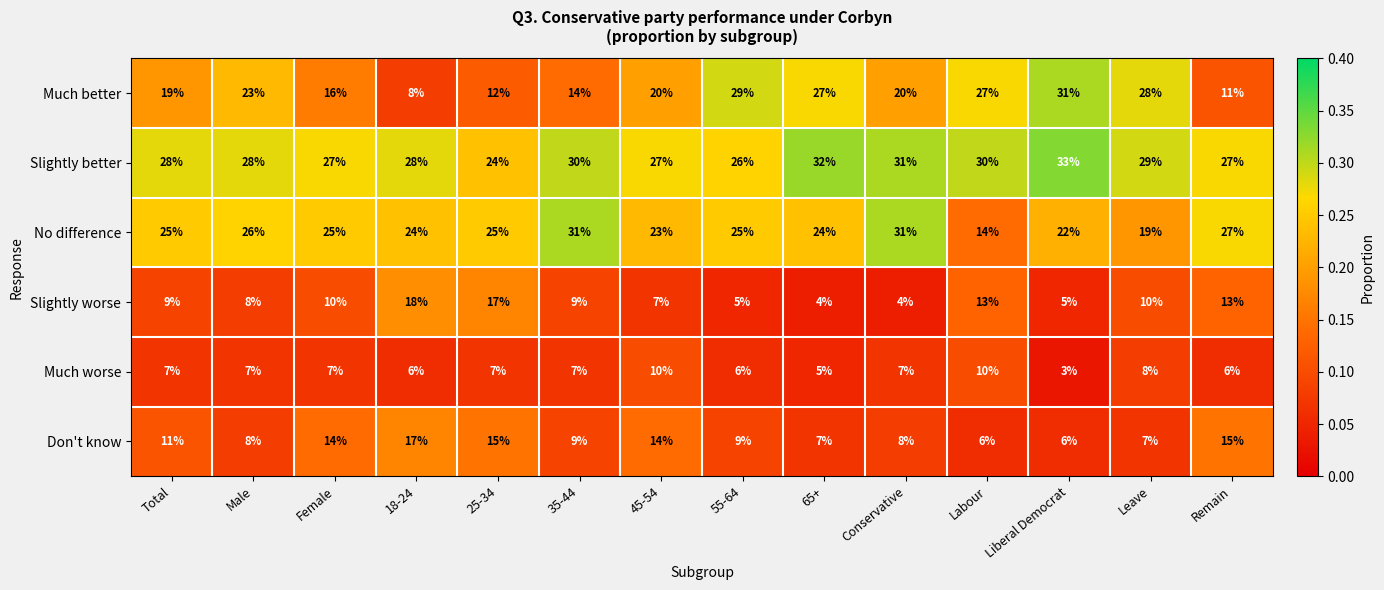

At which category does the chart reach its peak across all series?

Liberal Democrat